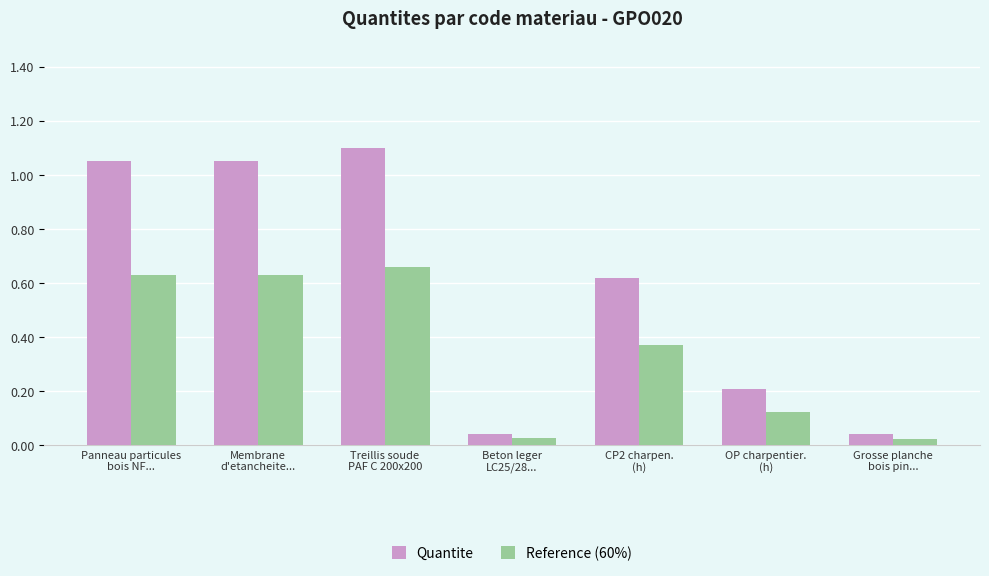

How many groups of bars are there?

7